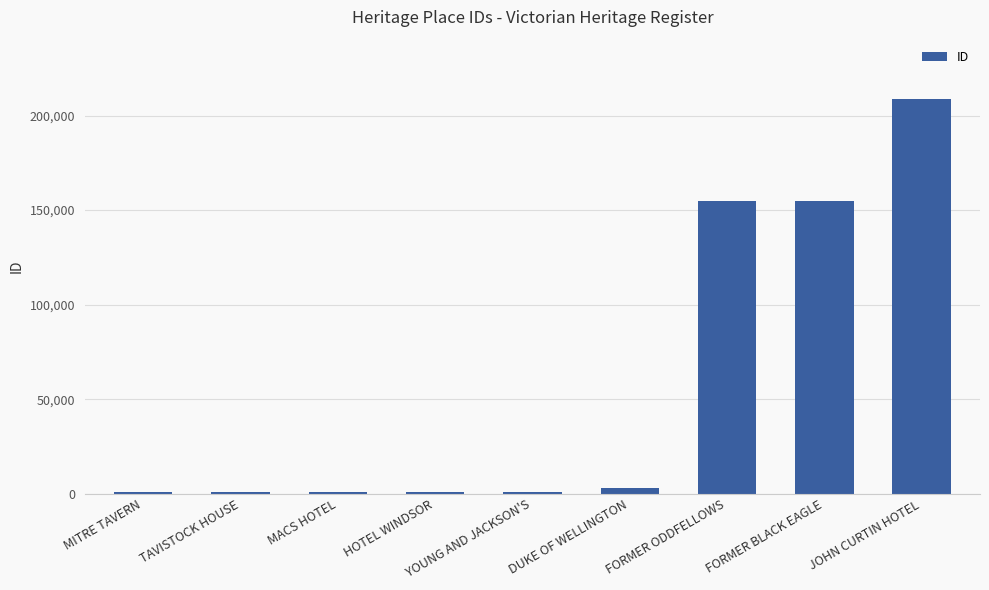

How many categories are shown in the chart?

9